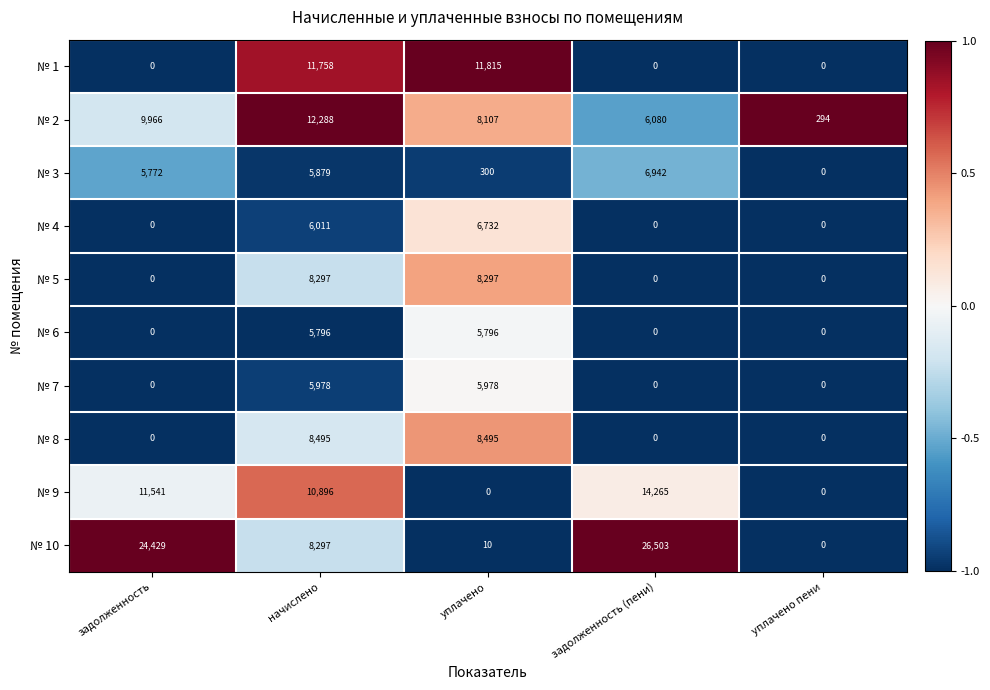

What is the total value across all series at уплачено?

55530